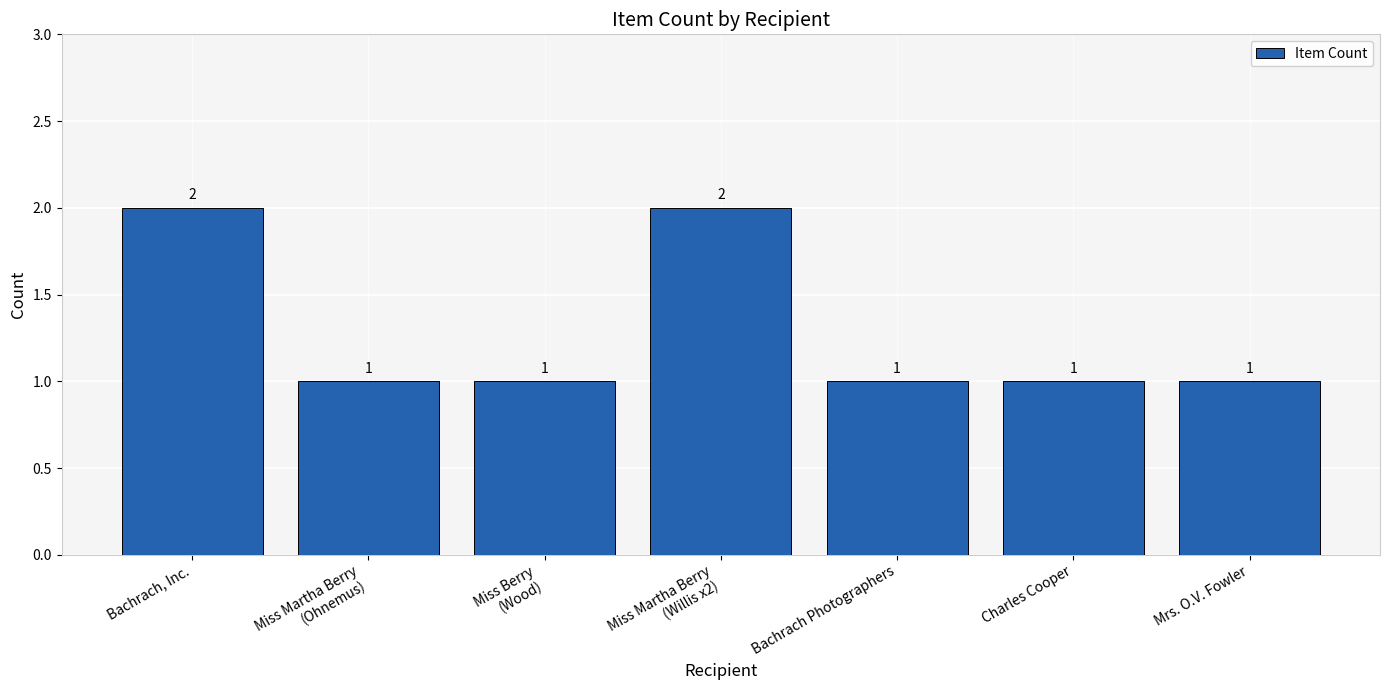

What is the maximum value shown in the chart?

2